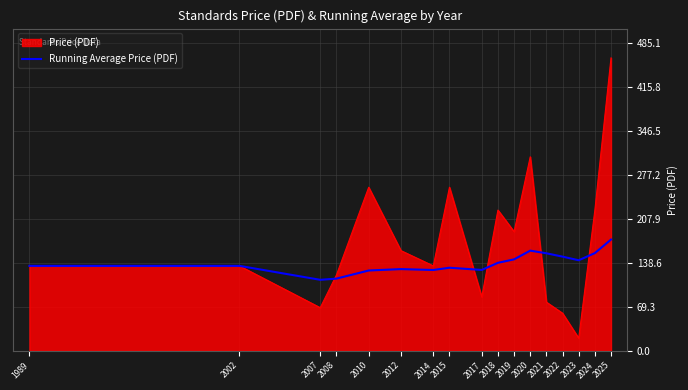

Which series has the largest total across all categories?

Price (PDF)